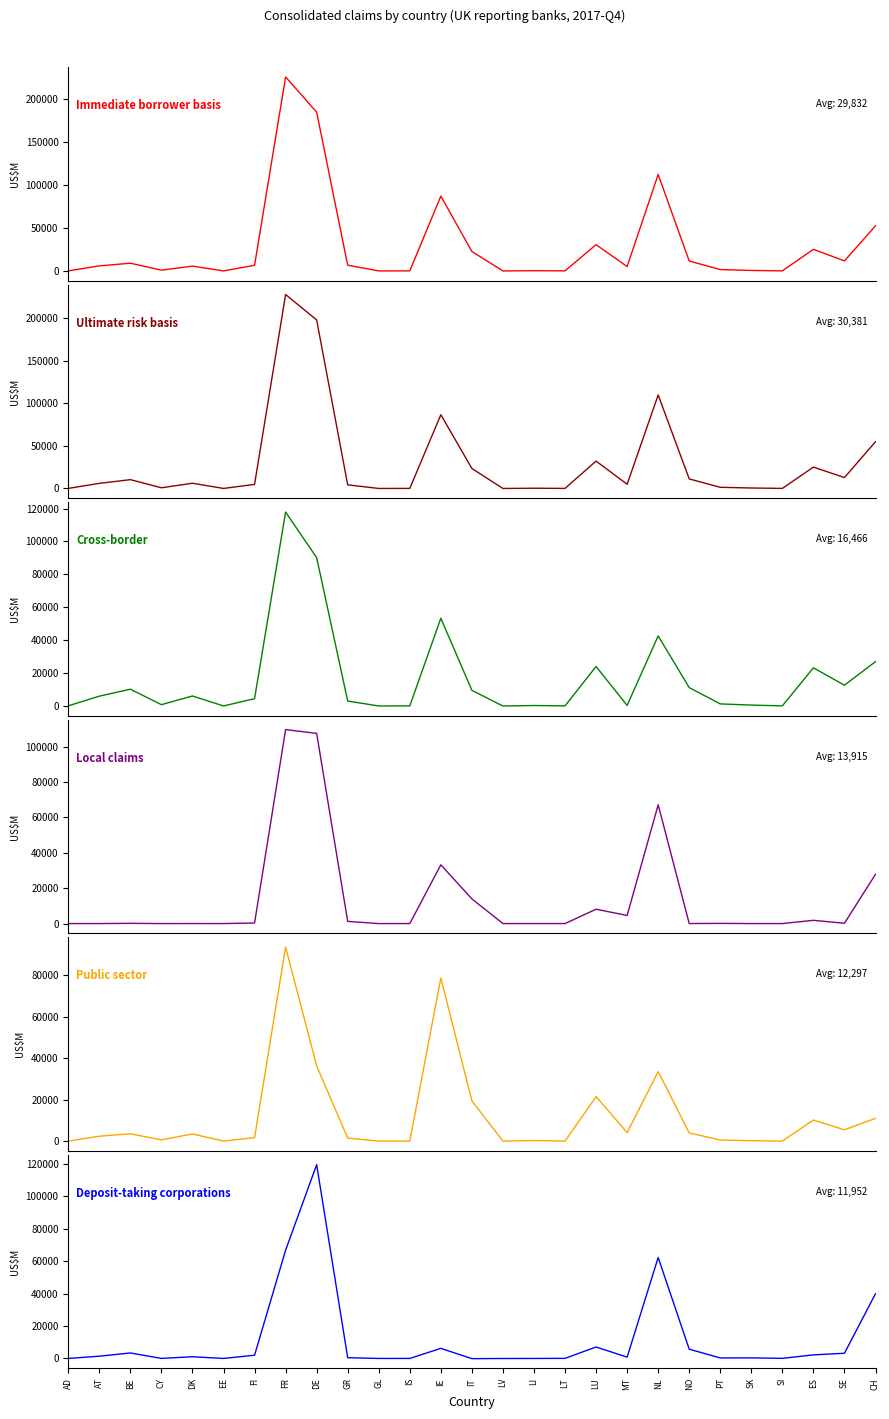

Read the Local claims value at IT.

13944